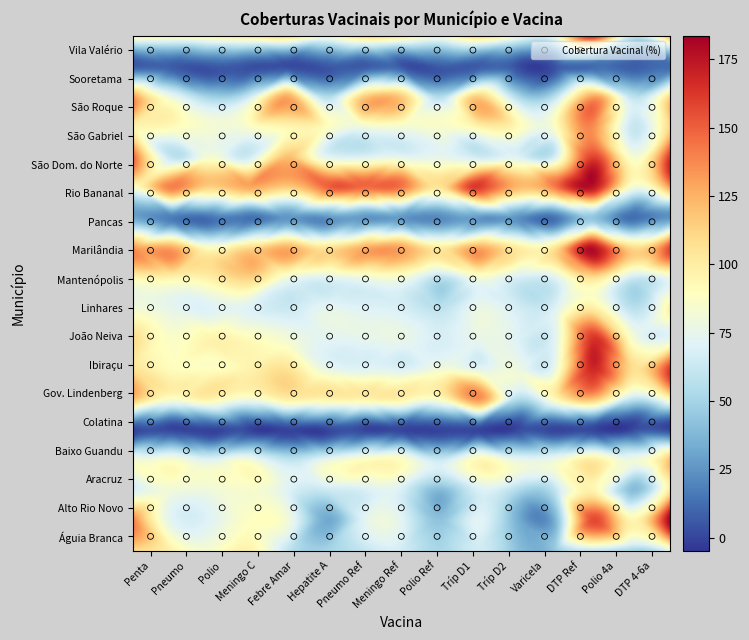

Count the number of categories in the chart.

15